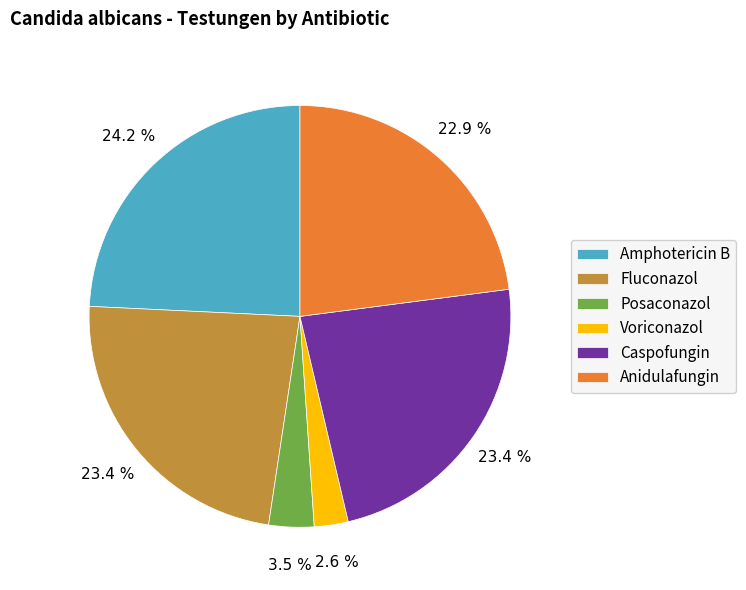

How much of the chart is everything except Caspofungin?

76.6%